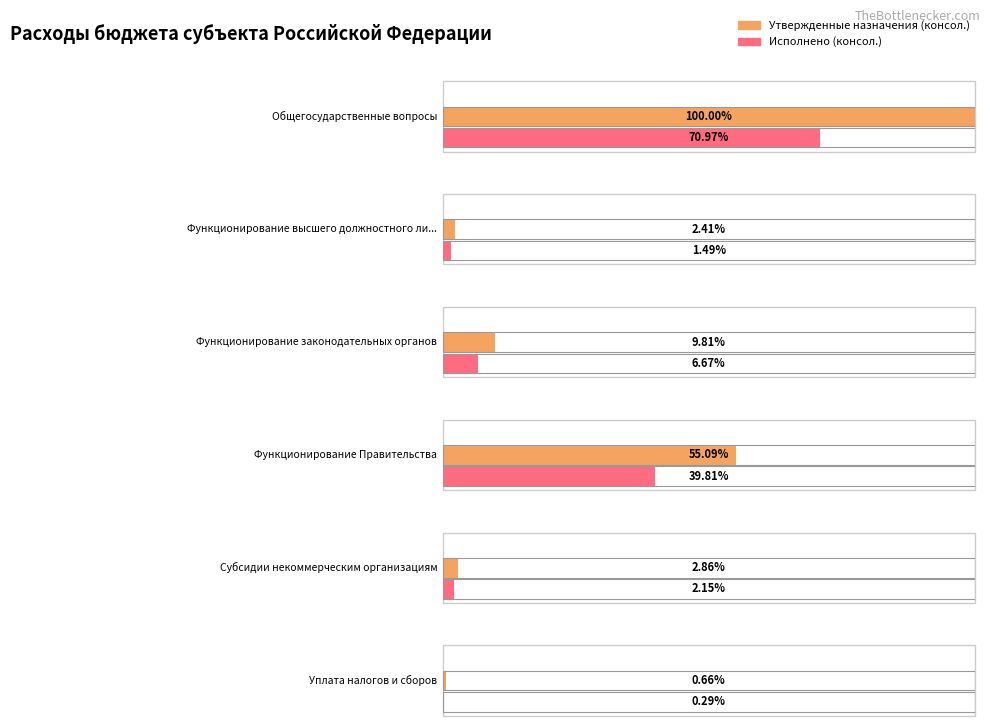

At which label does Исполнено (консол.) reach its minimum?

Уплата налогов и сборов